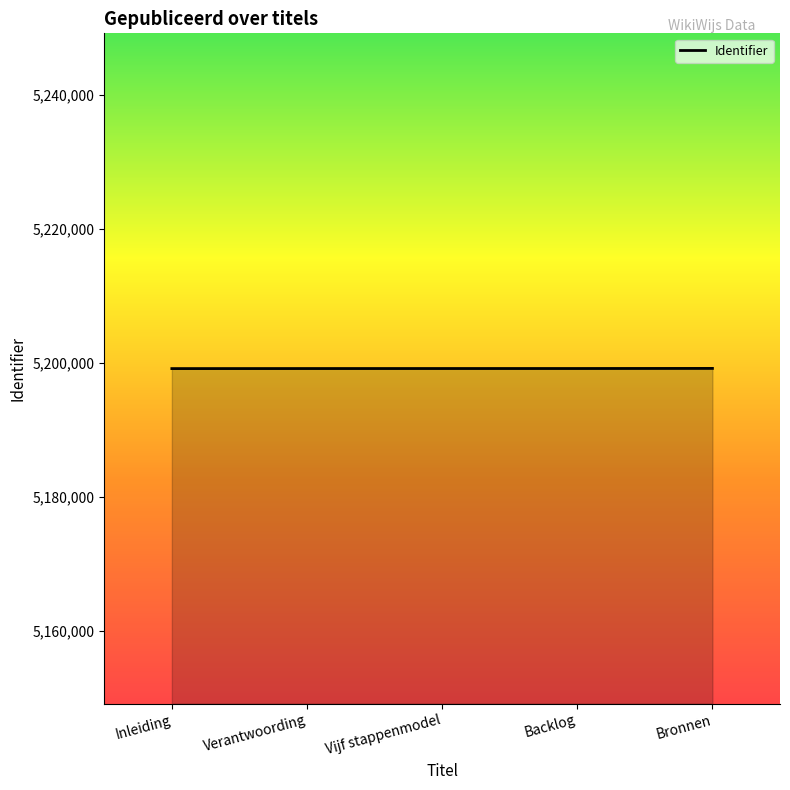

What is the difference between the maximum and minimum values?

28